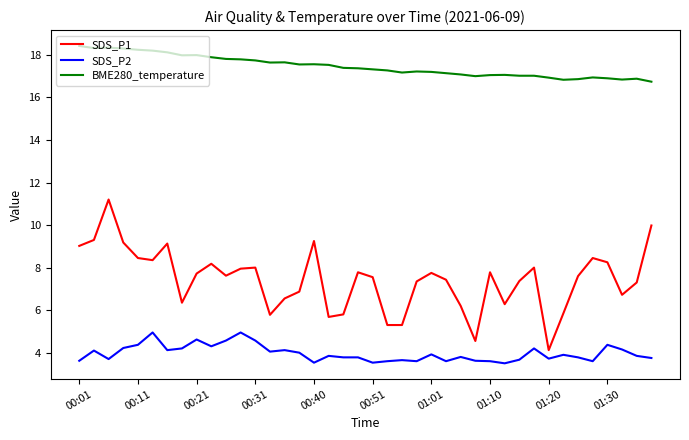

True or false: SDS_P1 and SDS_P2 cross at least once.

False